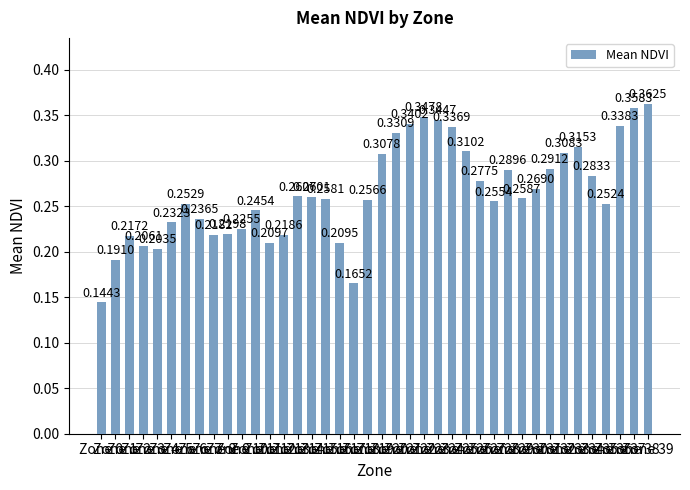

The chart shows a value of 0.4 at Zone 7. True or false?

False